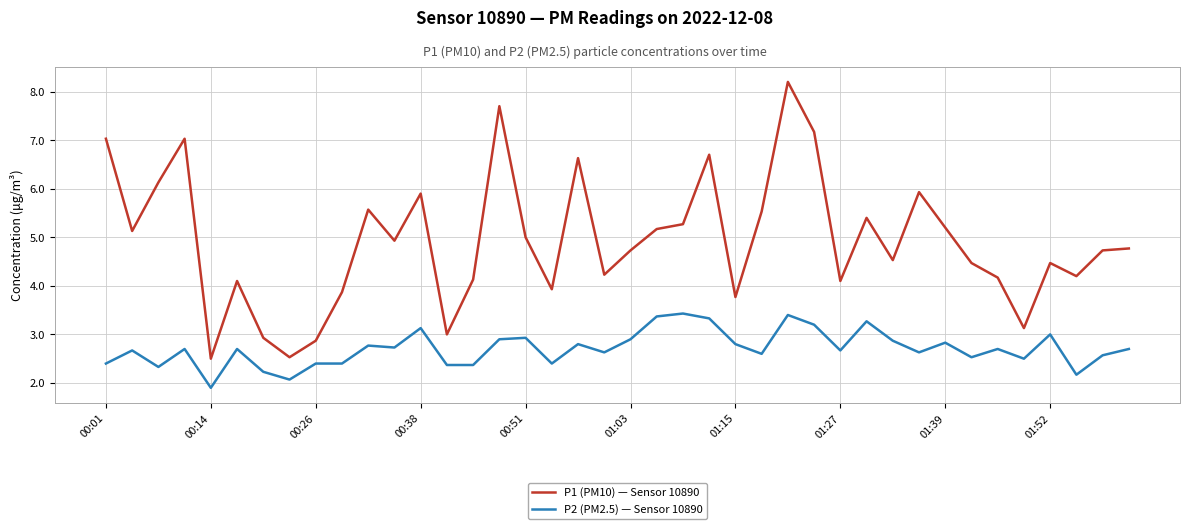

List the series in order of their overall mean, lowest first.

P2 (PM2.5) — Sensor 10890, P1 (PM10) — Sensor 10890